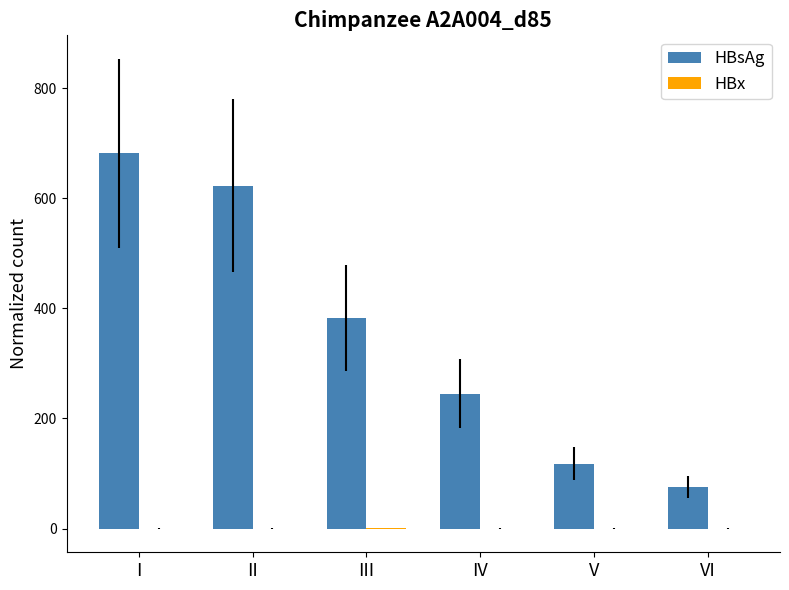

What is the greatest value displayed?

682